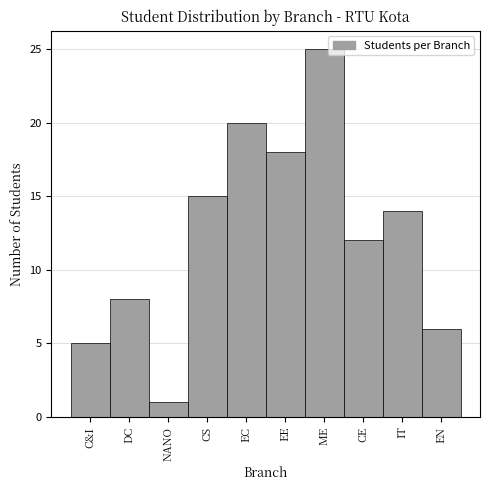

Reading right to left, list all the values displayed in this chart.

6	14	12	25	18	20	15	1	8	5